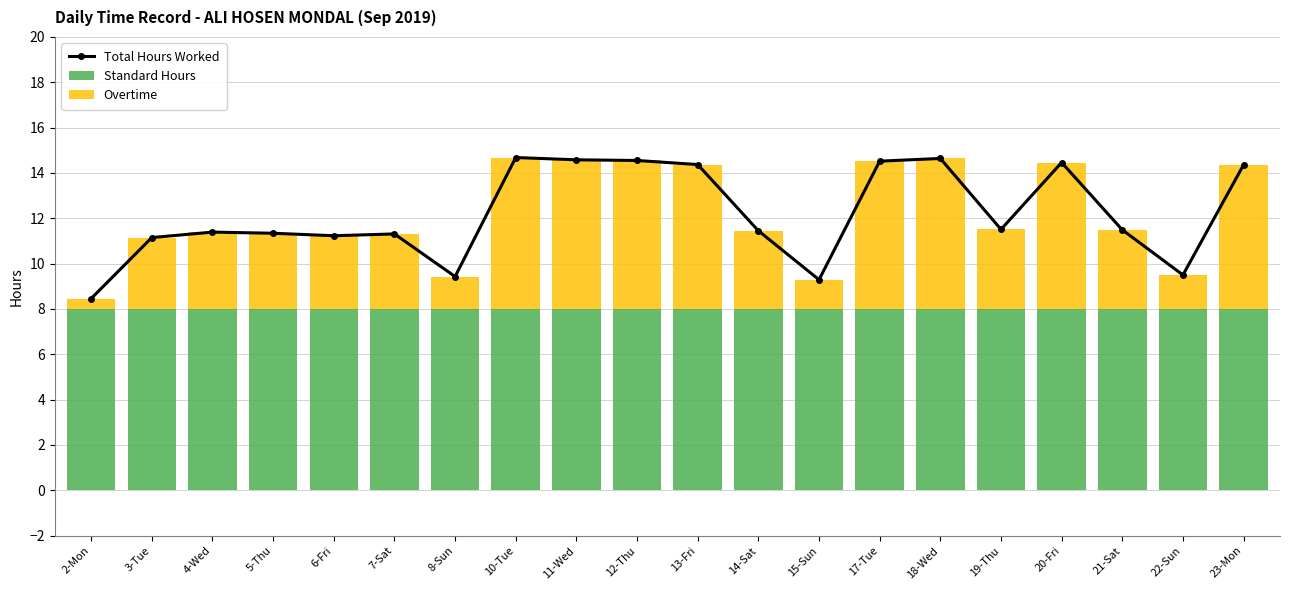

Is it true that Overtime equals 1.7 at 5-Thu?

False